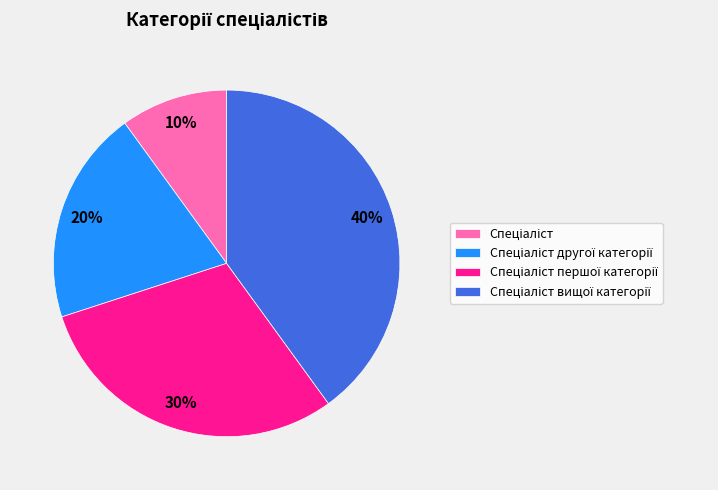

To the nearest percent, what is the difference between the largest and smallest slice percentages?

30%